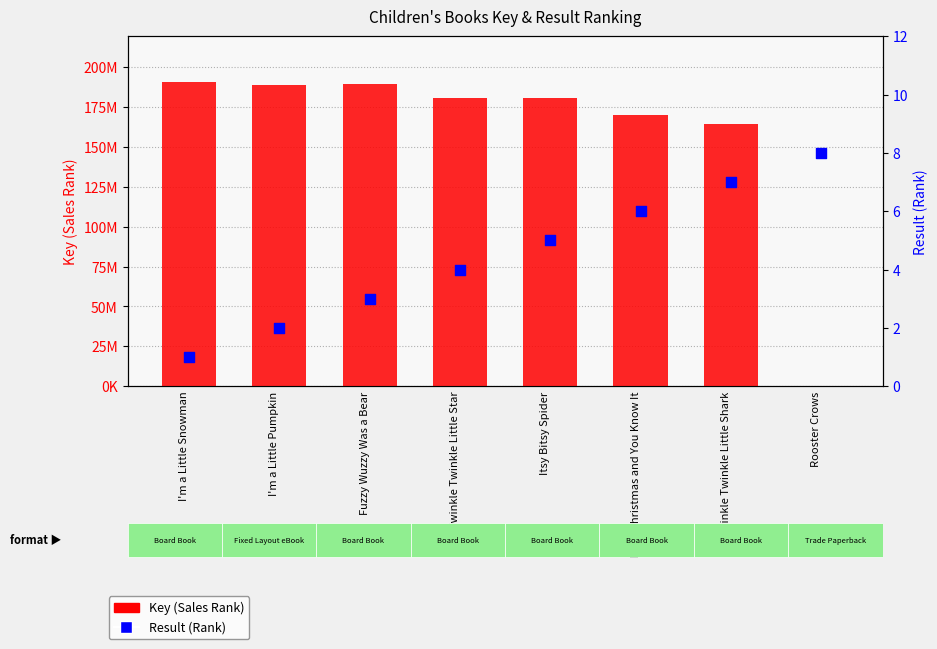

Which series has the largest Y range (max minus min)?

Key (Sales Rank)